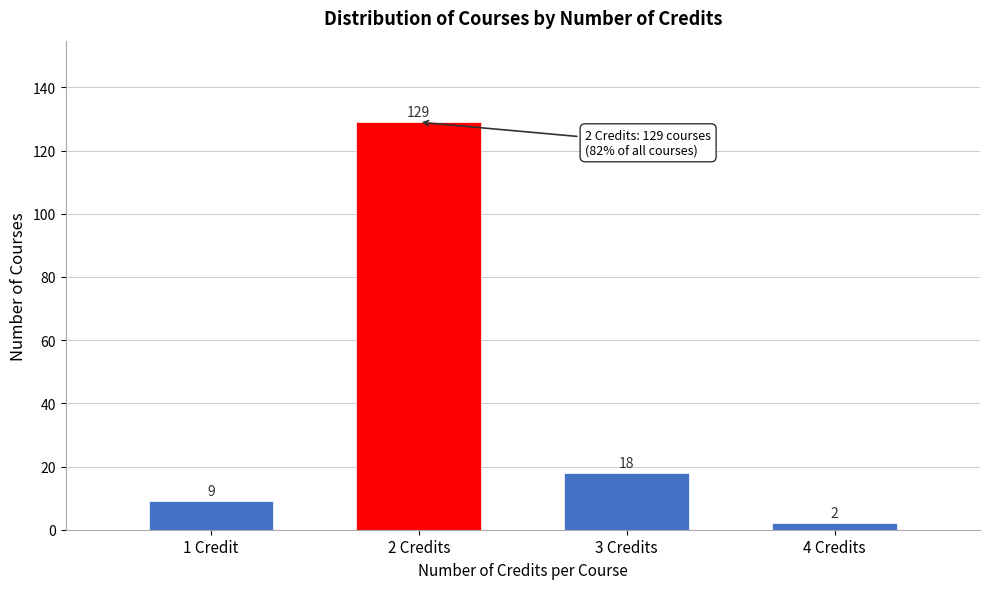

Reading left to right, extract all data points from this chart.

1 Credit=9	2 Credits=129	3 Credits=18	4 Credits=2